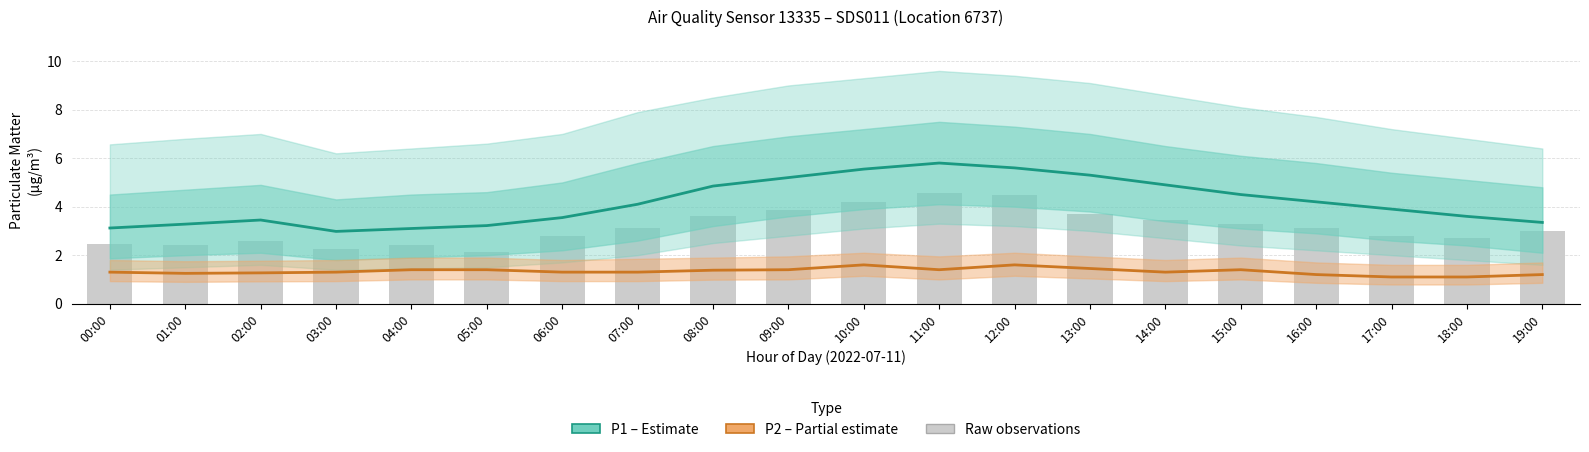

What is the difference between the P1 (Estimate) values at 16:00 and 00:00?

1.1